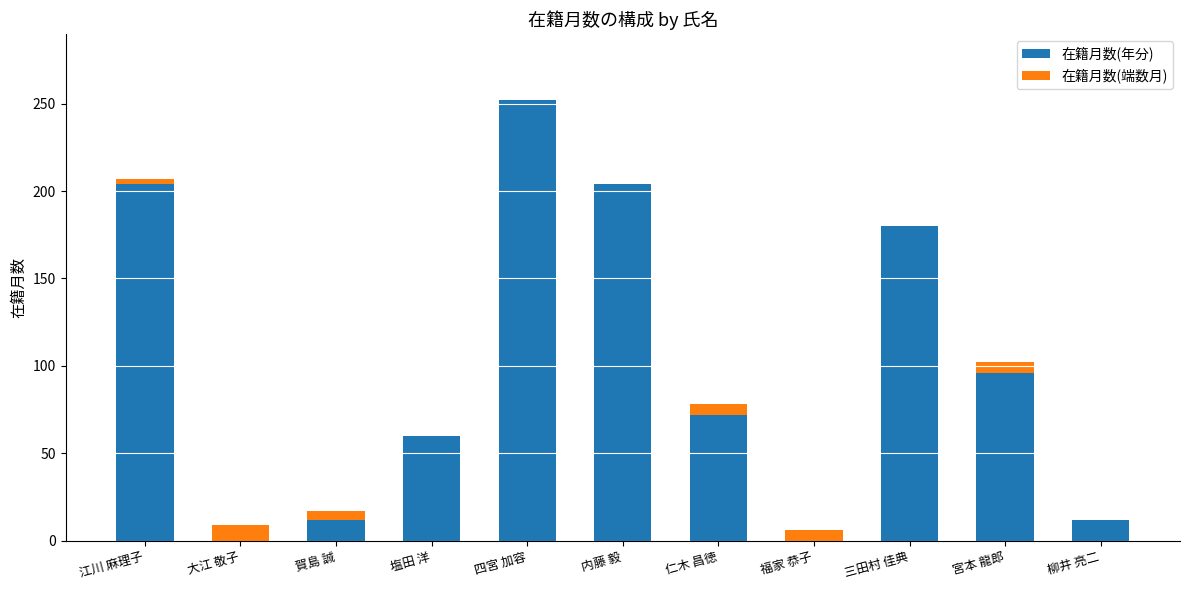

What is the total value across all series at 塩田 洋?

60